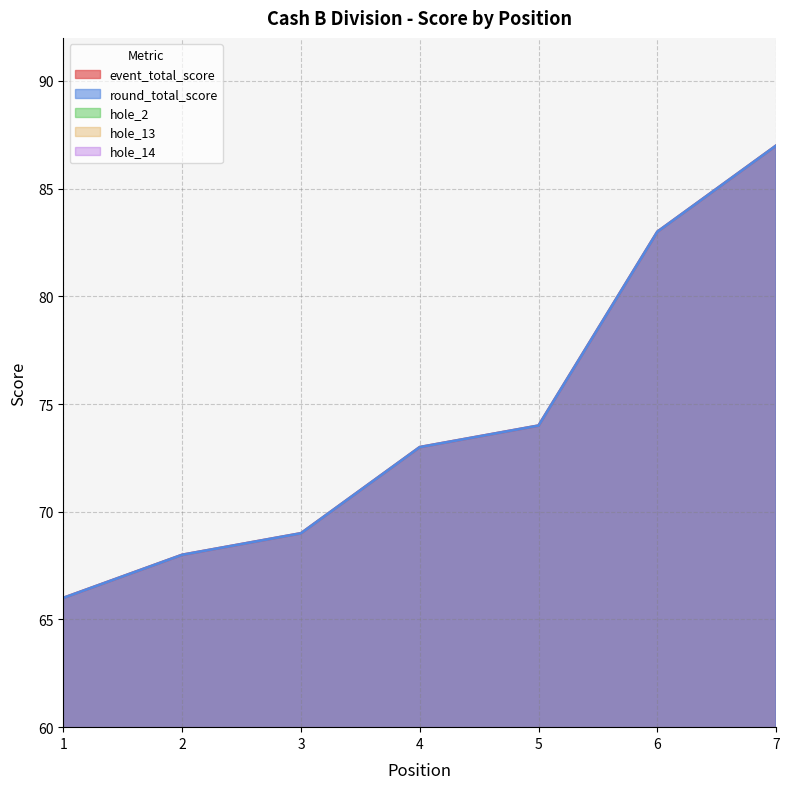

The value of hole_2 at 6 is 1. True or false?

False